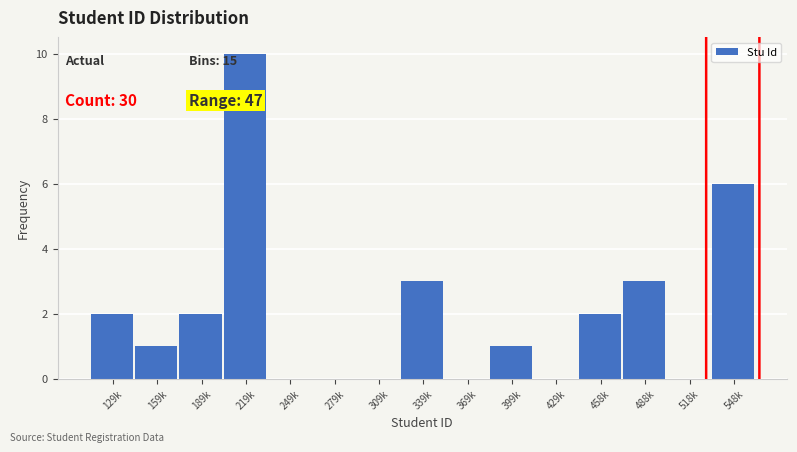

Reading left to right, transcribe all the data shown in this chart.

129k=2	159k=1	189k=2	219k=10	249k=0	279k=0	309k=0	339k=3	369k=0	399k=1	429k=0	458k=2	488k=3	518k=0	548k=6